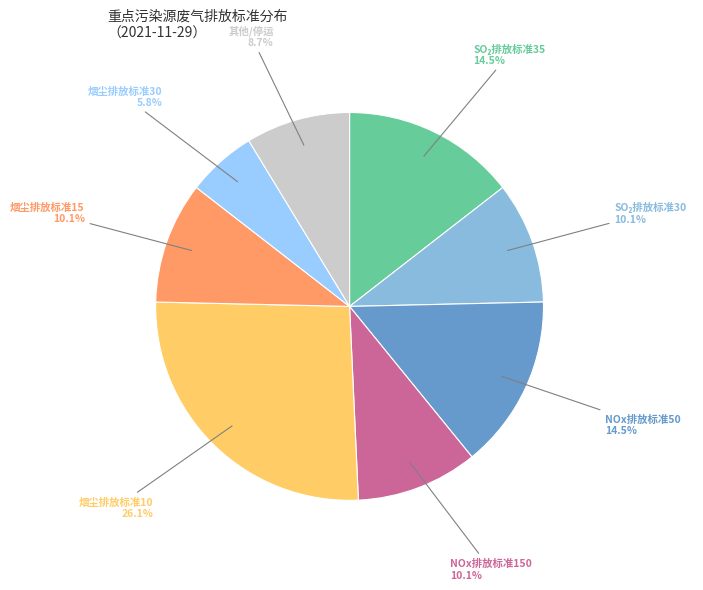

Is there a majority slice in this chart?

No